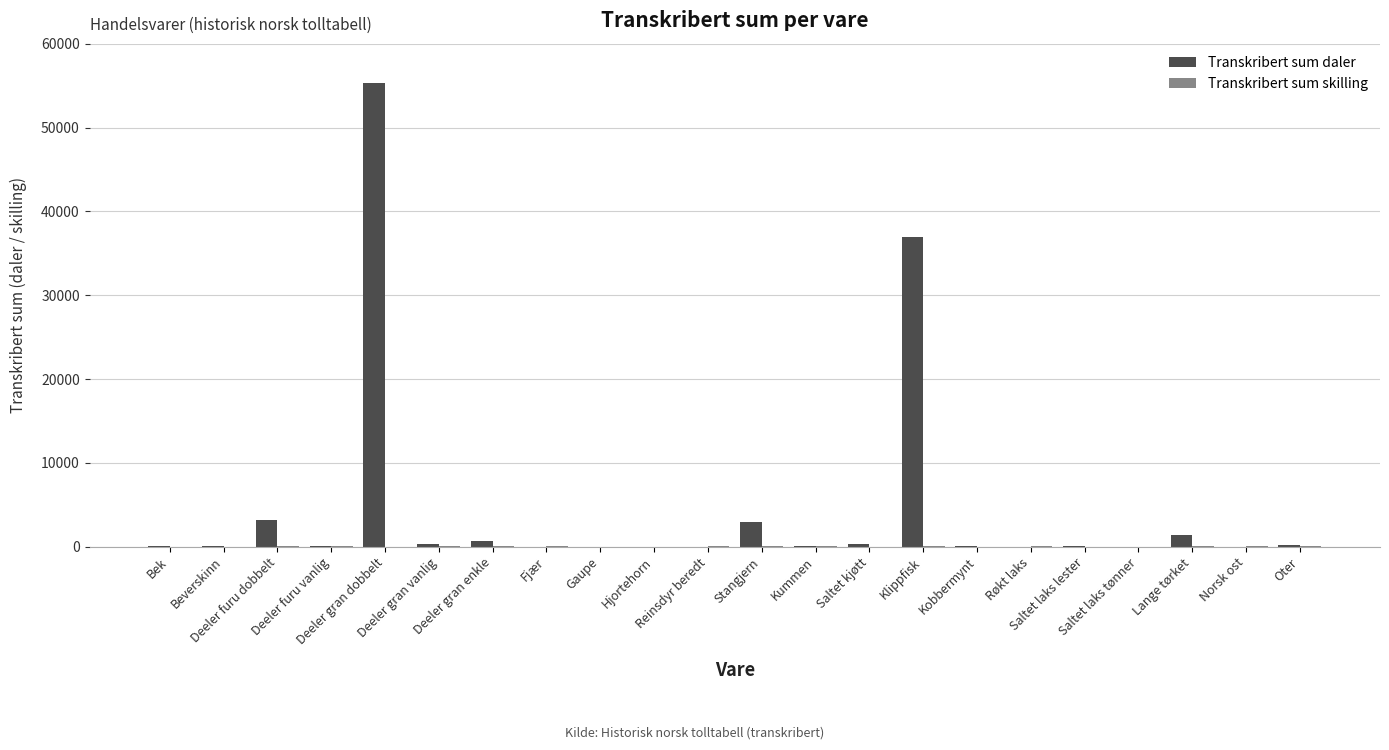

What is the spread (max minus min) of values at Beverskinn?

53